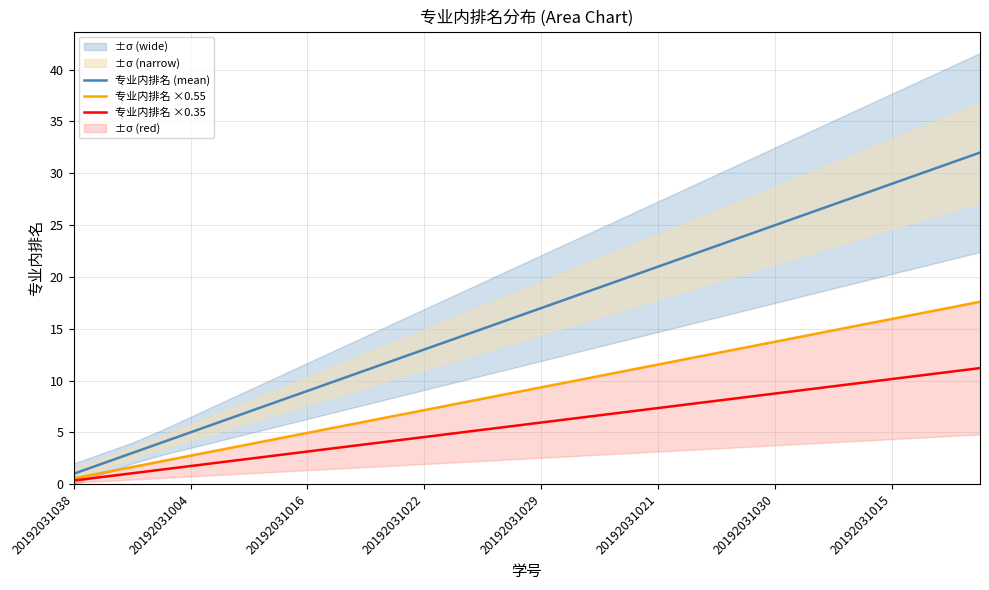

How many lines are shown in the chart?

3